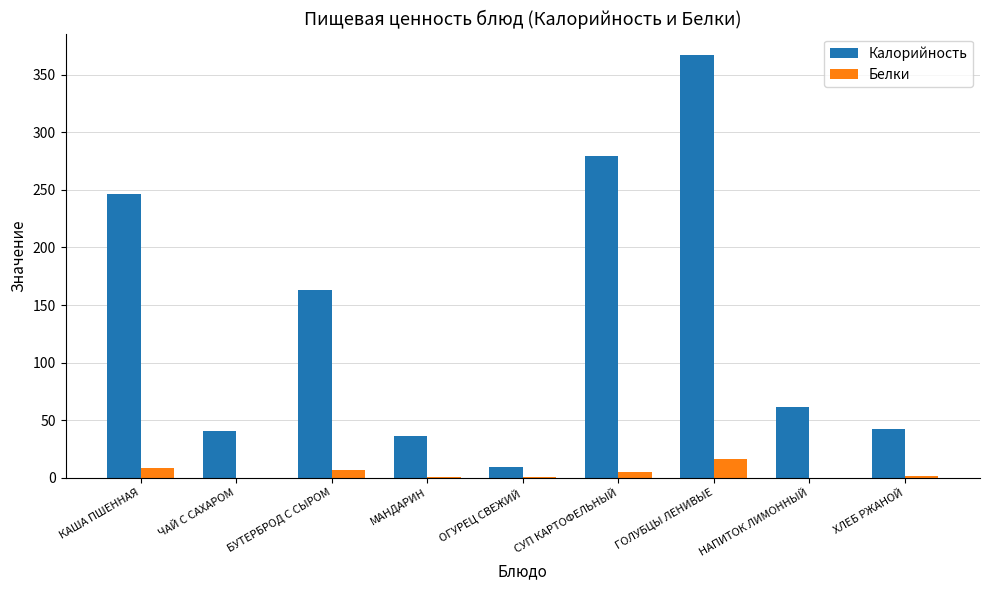

At which category does the chart reach its peak across all series?

ГОЛУБЦЫ ЛЕНИВЫЕ